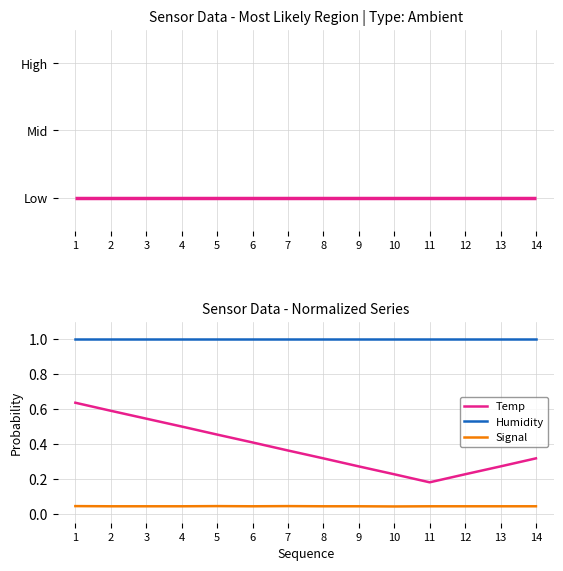

Rank the series at 11 from lowest to highest value.

Signal, Temp, Humidity